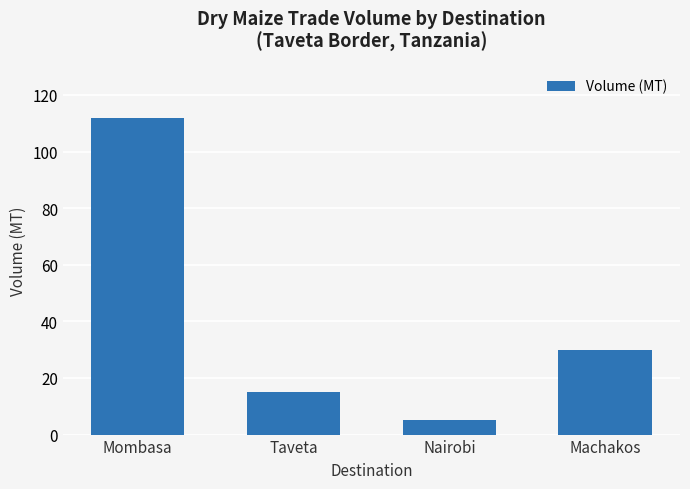

Which label corresponds to the largest value in the chart?

Mombasa